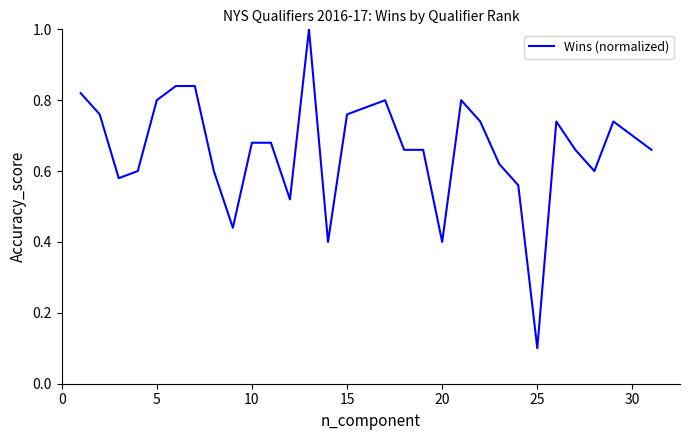

What is the difference between the maximum and minimum values?

0.9